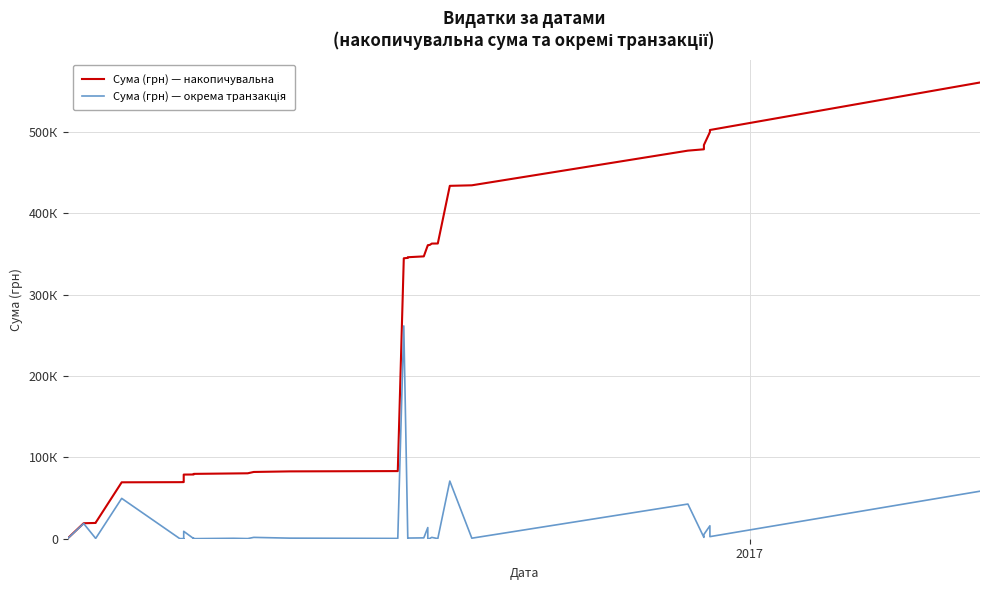

True or false: Сума (грн) — накопичувальна and Сума (грн) — окрема транзакція cross at least once.

False